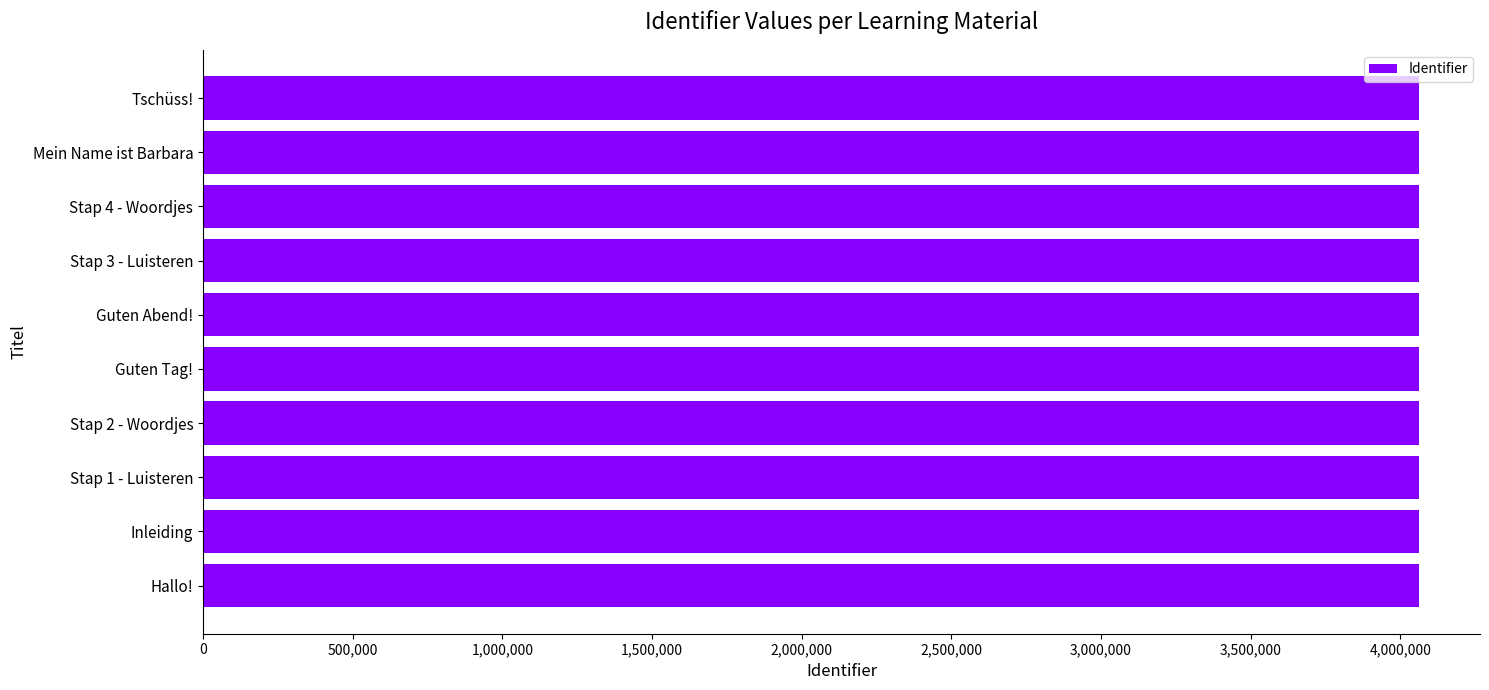

What is the sum of all values?

40627653